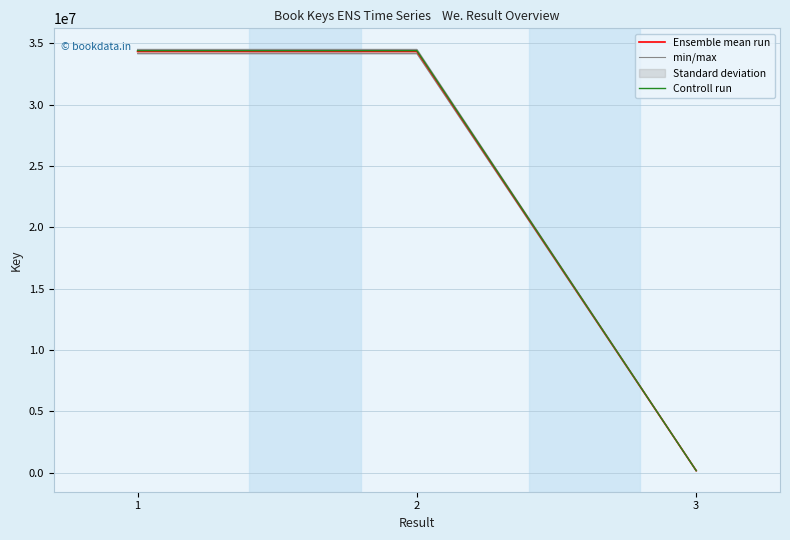

At how many categories does at least one series exceed 33943361?

2